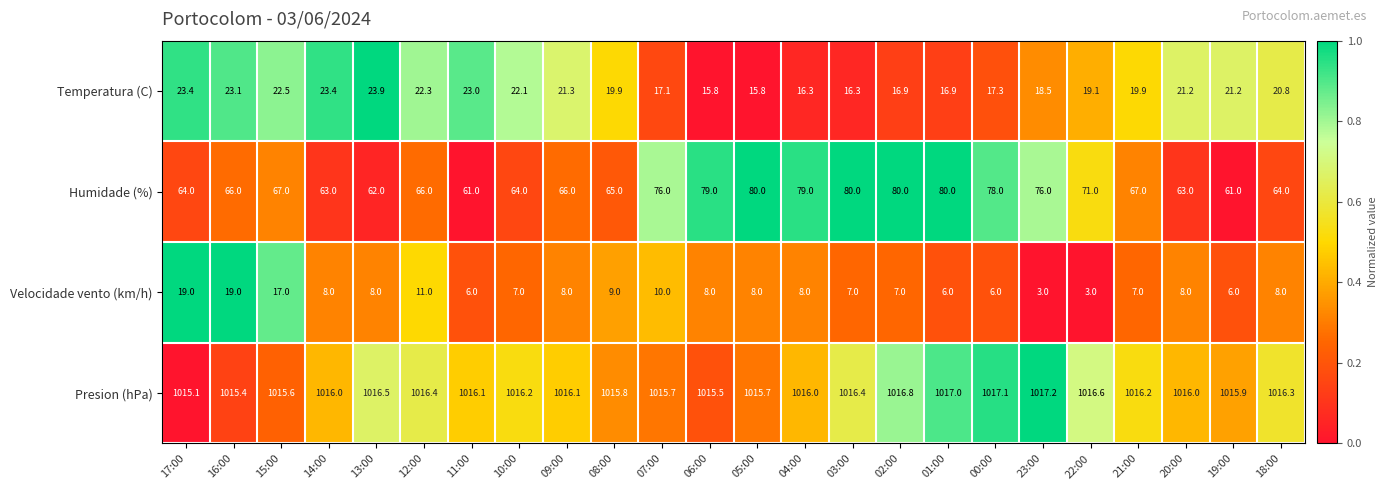

How many series are shown in this chart?

4